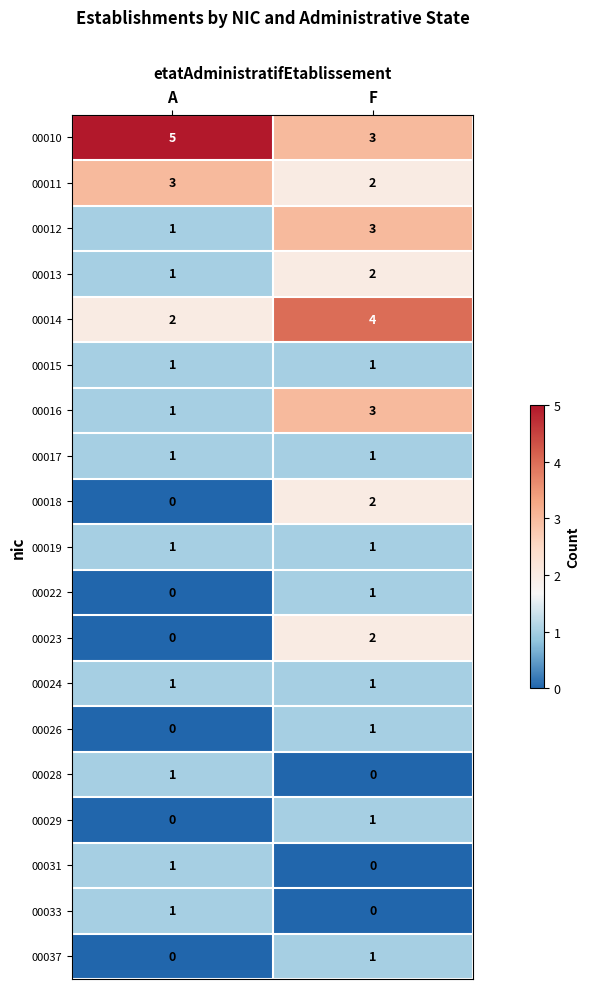

Which category has the highest value across all series?

A